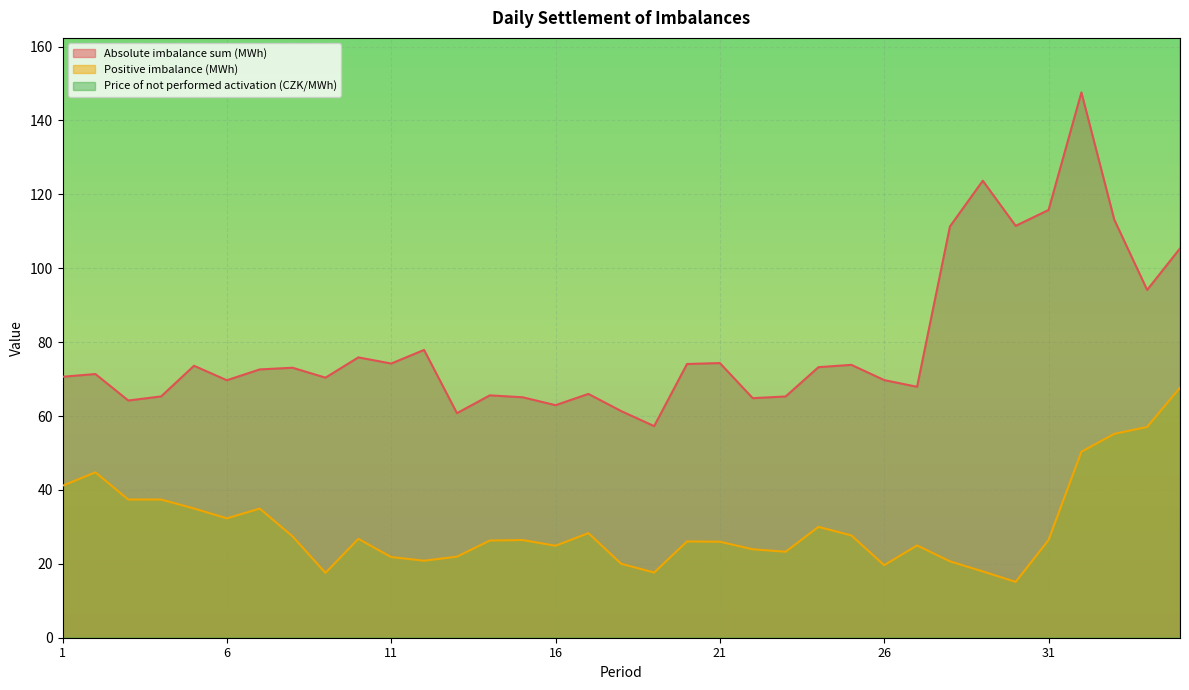

Which has a higher value, 33 or 13?

33